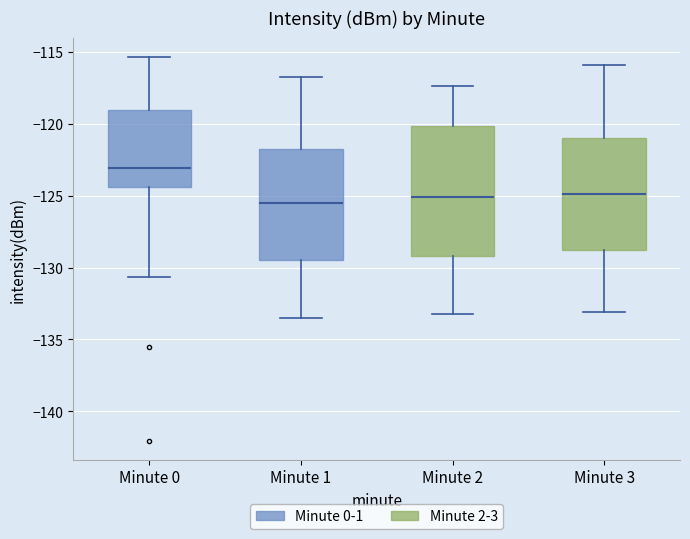

Which box's median line is the highest?

Minute 0